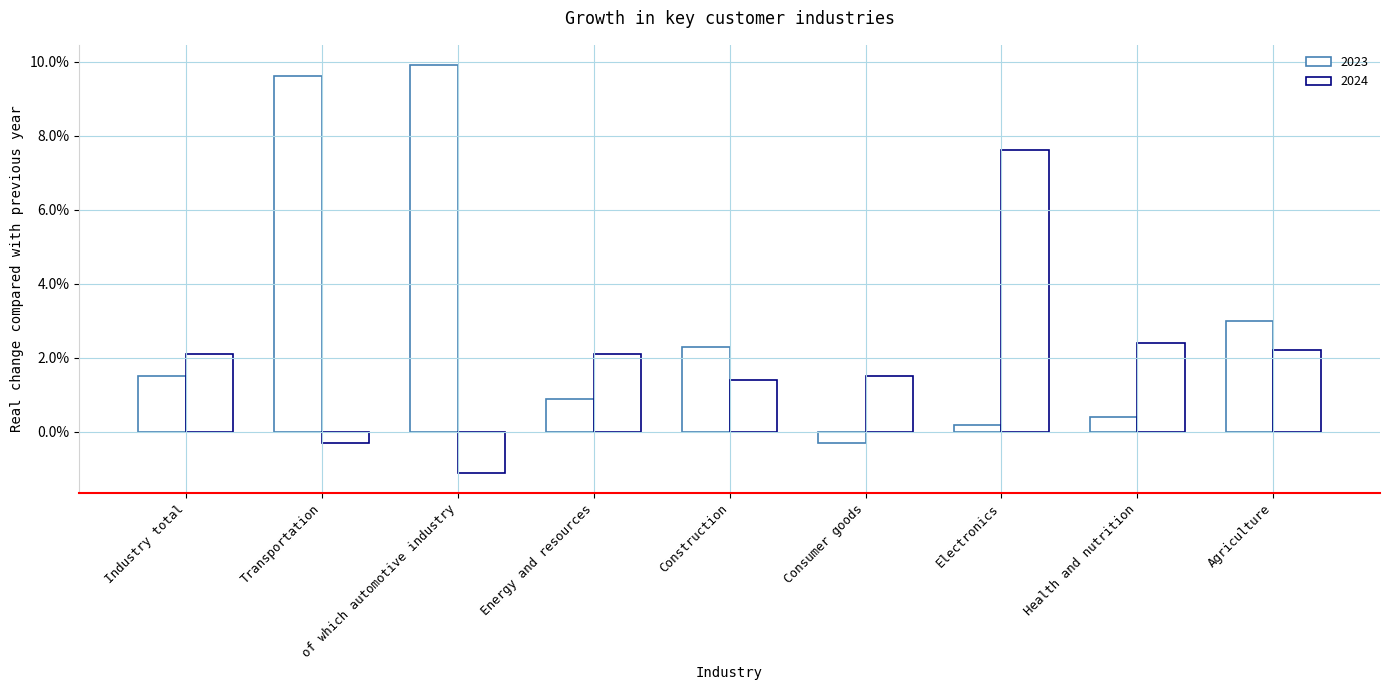

Are the bars horizontal?

No